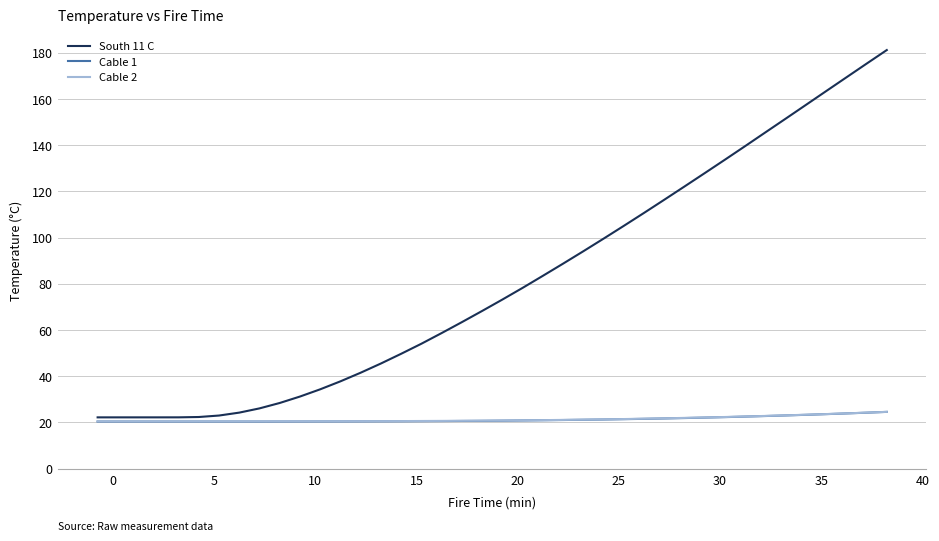

Which series has the largest range (max minus min)?

South 11 C